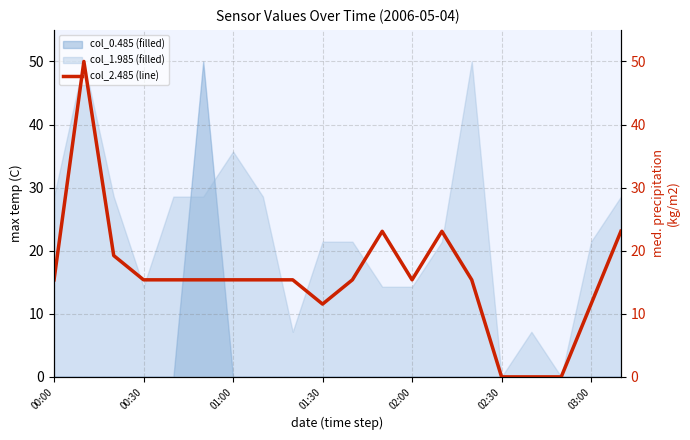

What position from the left is 02:30?

6